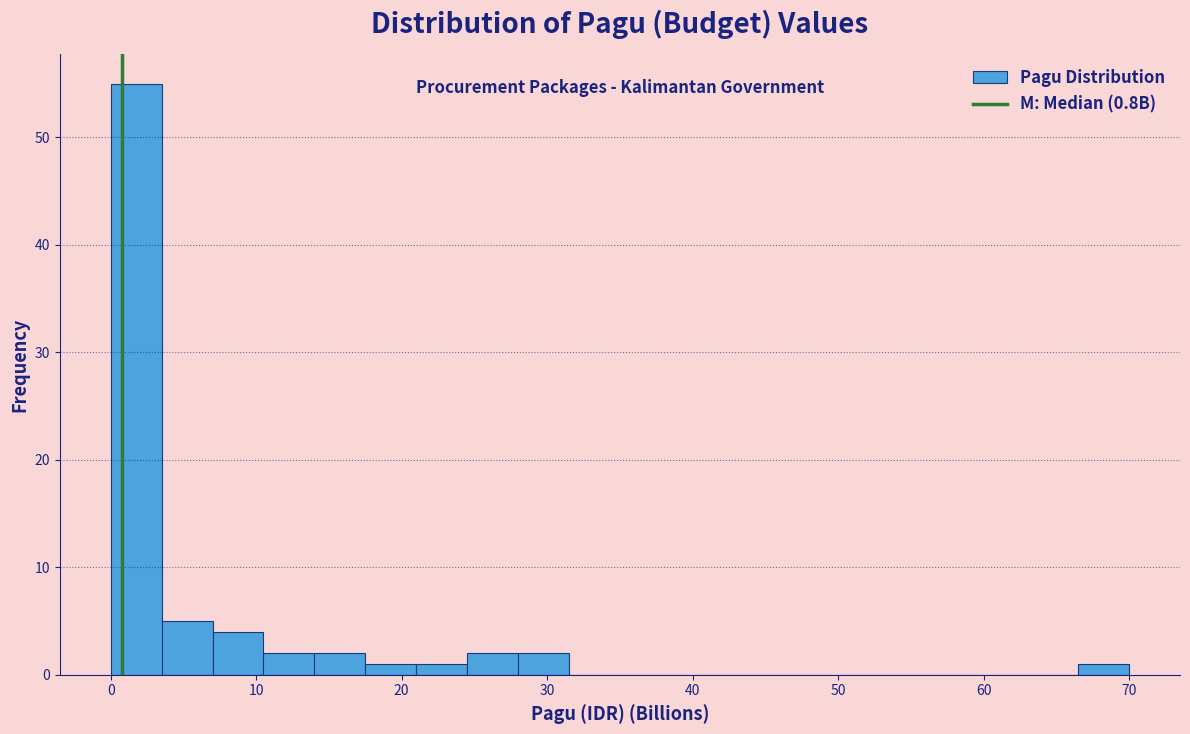

Read against the x-axis, roughly where is the centre of the tallest bar?

2